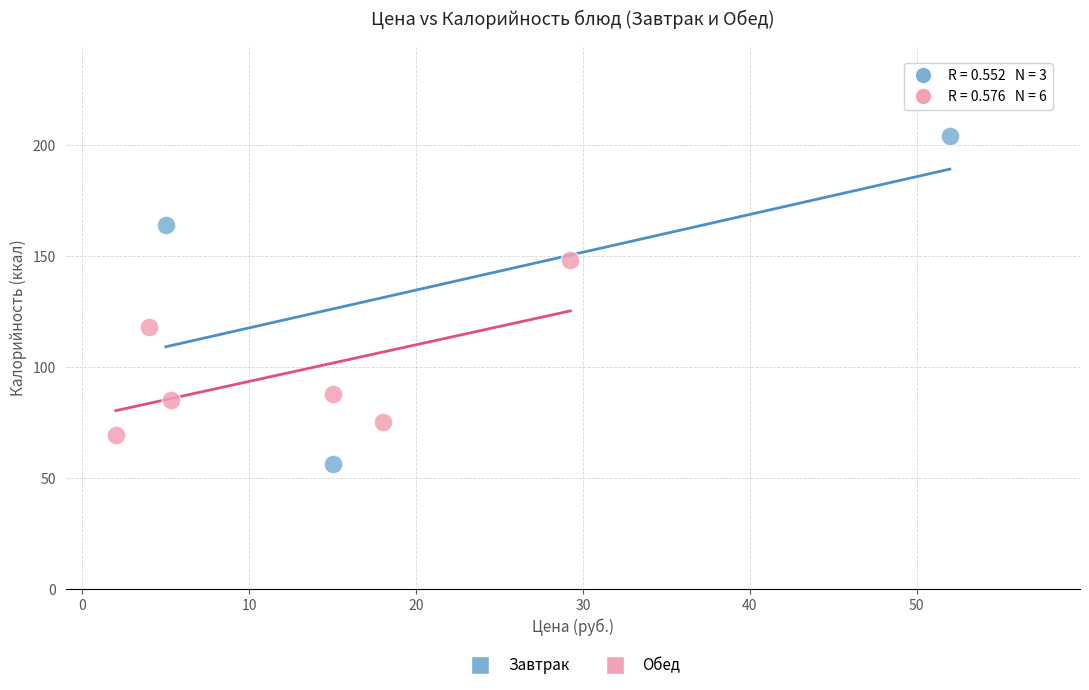

Which series contains the lowest Y value?

Завтрак